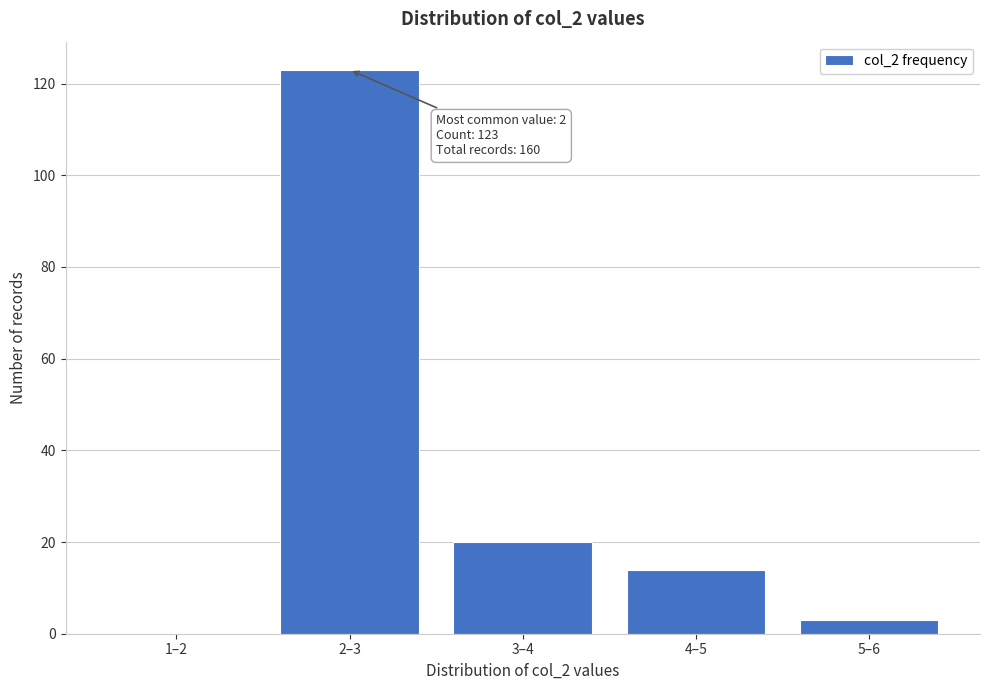

Reading right to left, list all the values displayed in this chart.

5–6=3	4–5=14	3–4=20	2–3=123	1–2=0